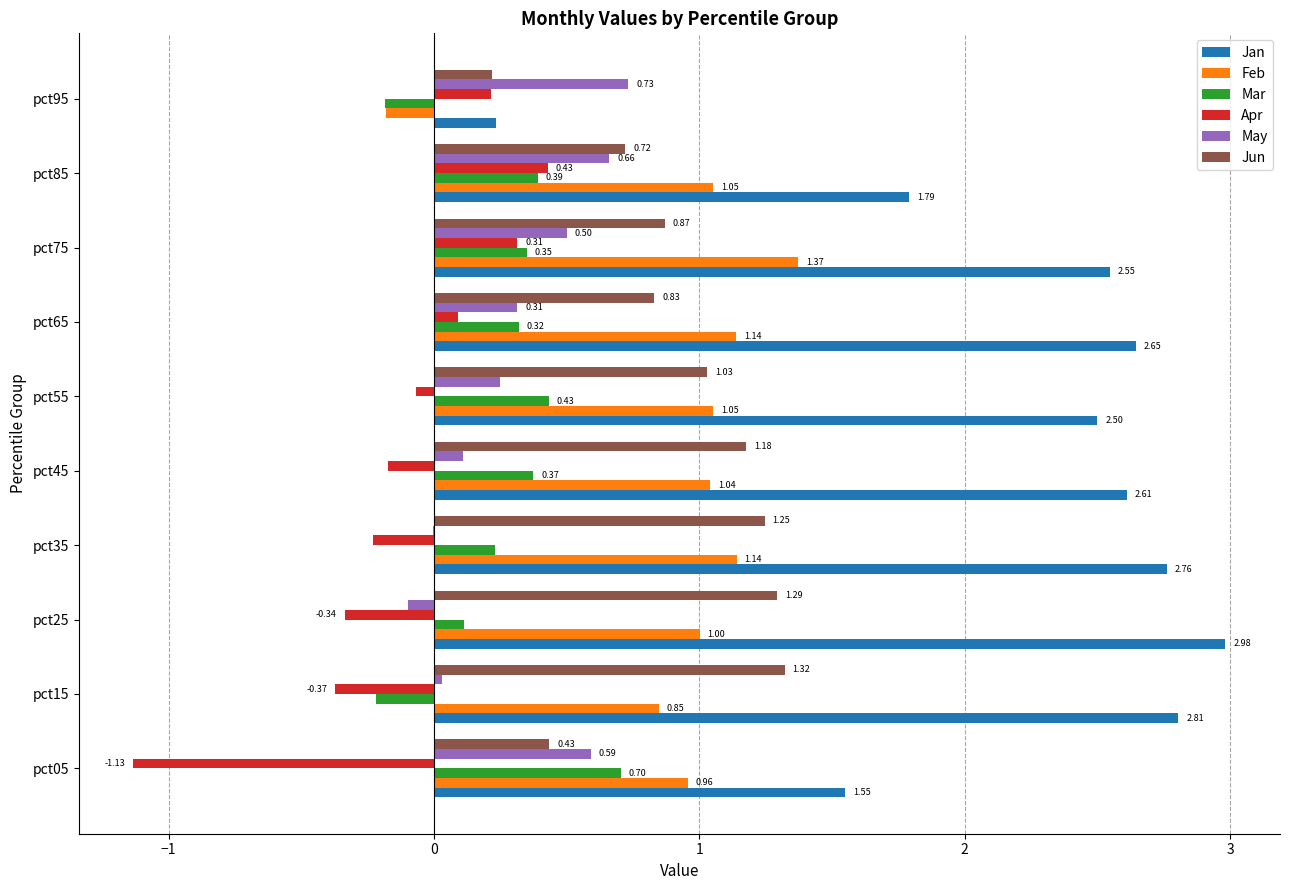

What are all the series names shown in the legend?

Jan, Feb, Mar, Apr, May, Jun